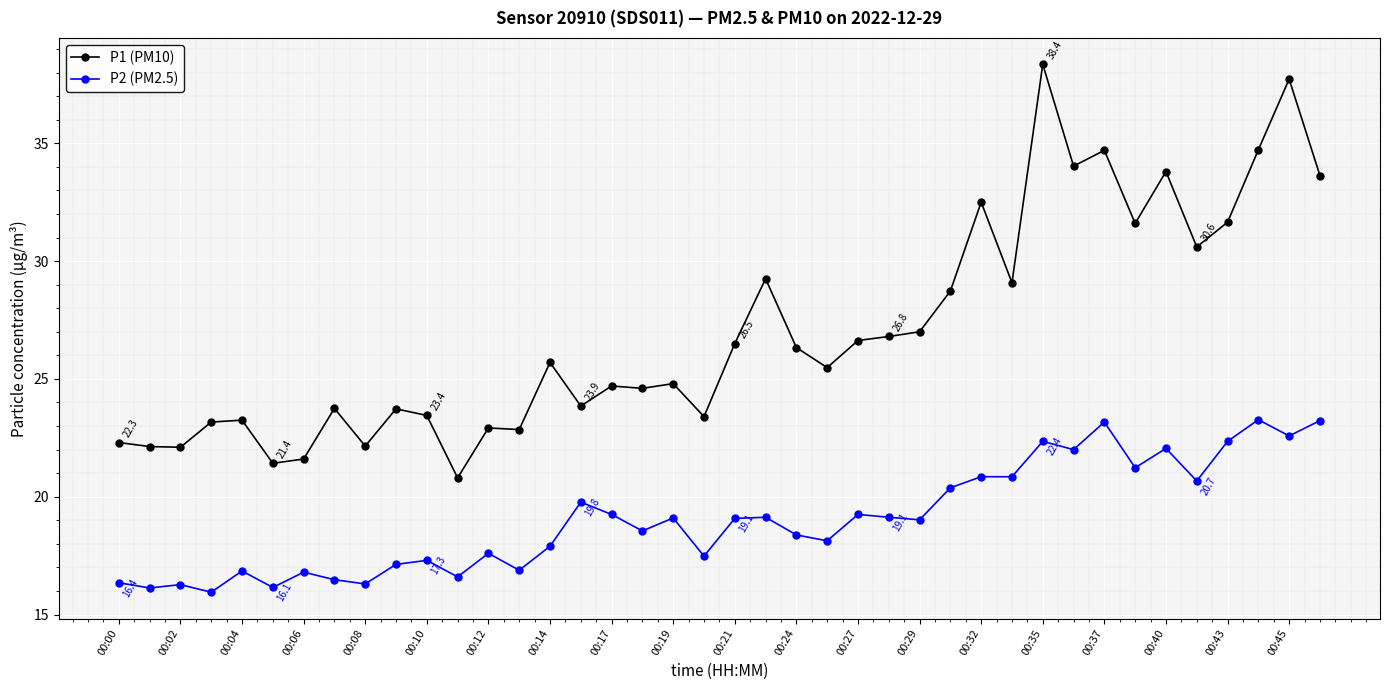

What is the difference between the second highest and minimum values in the P1 (PM10) series?

16.9